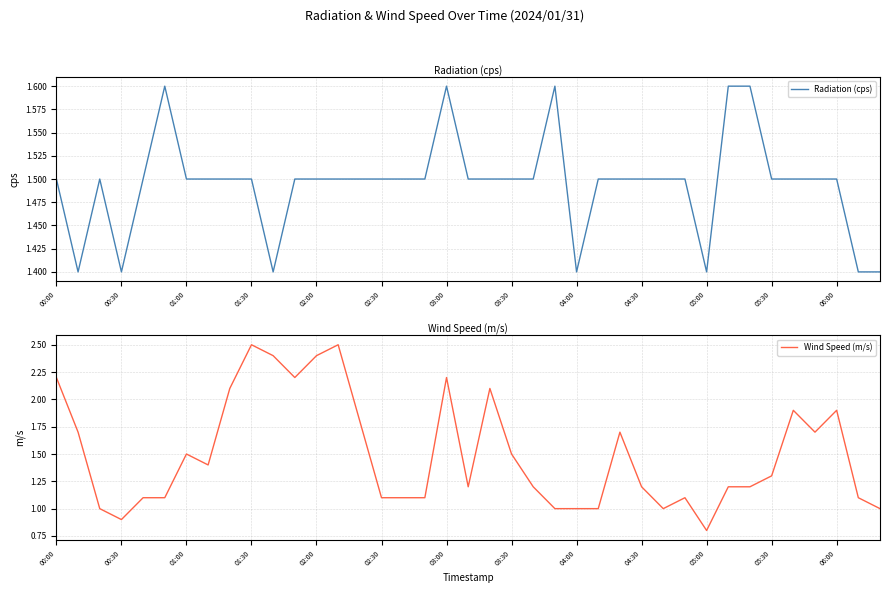

Is it true that Radiation (cps) equals 1.5 at 01:00?

True